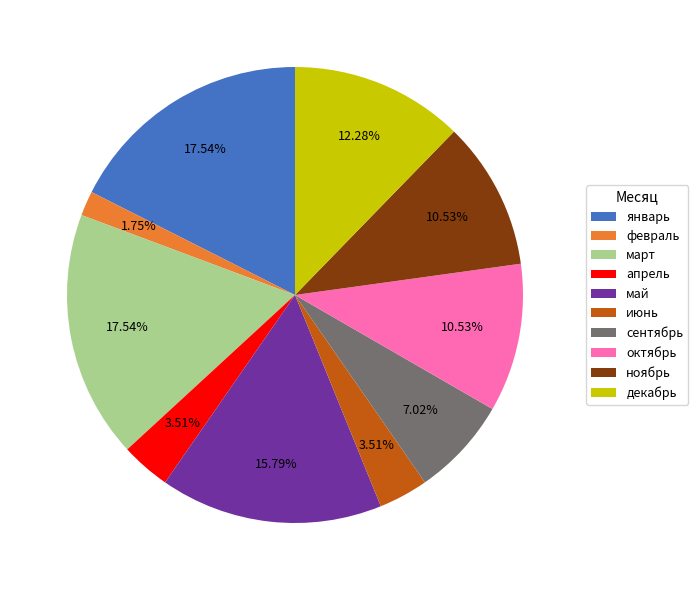

Which category has the smallest portion of the pie?

февраль